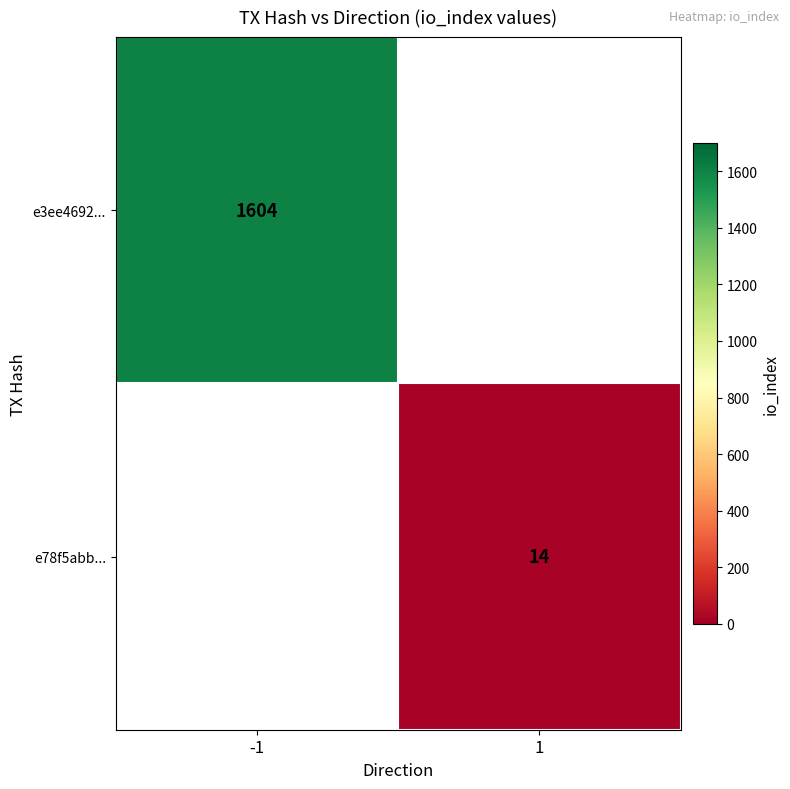

Which label corresponds to the smallest value in the chart?

1